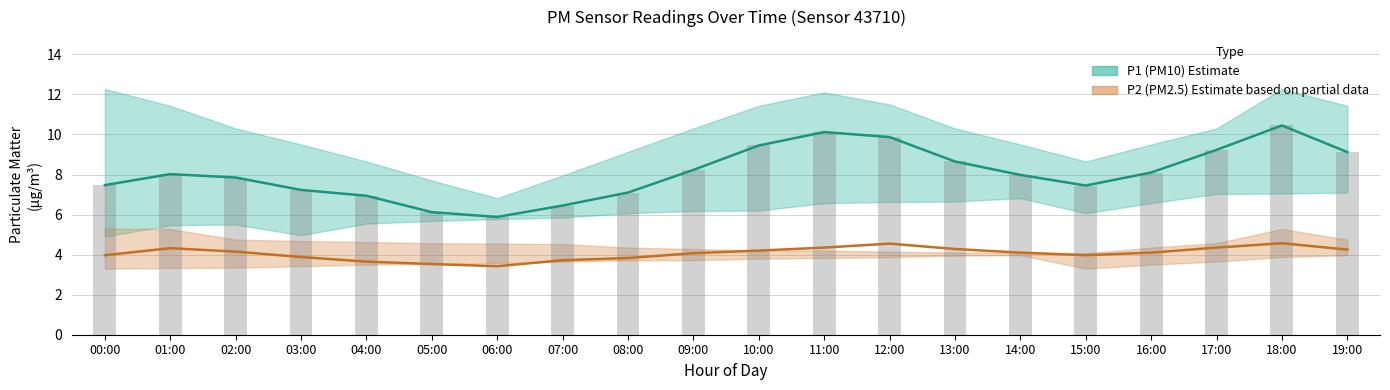

At which label does P1_lower reach its peak?

19:00